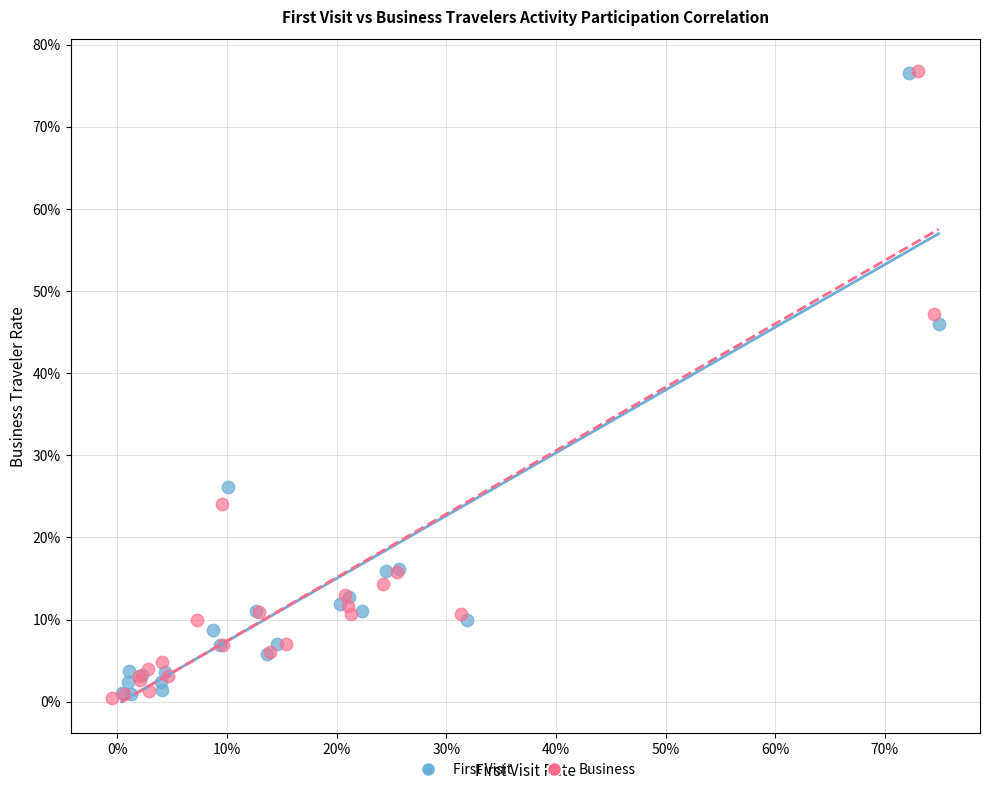

What are all the series names shown in the legend?

First Visit, Business